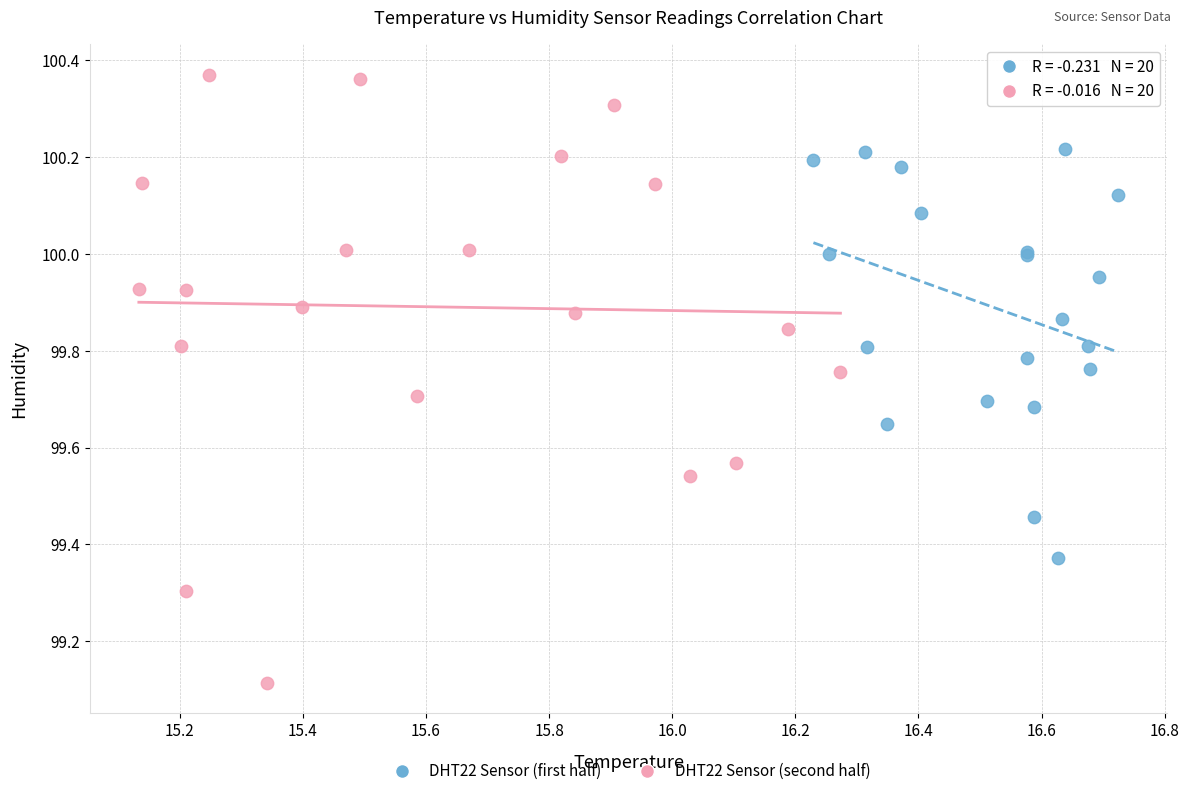

Which series reaches the maximum Y coordinate?

DHT22 Sensor (second half)